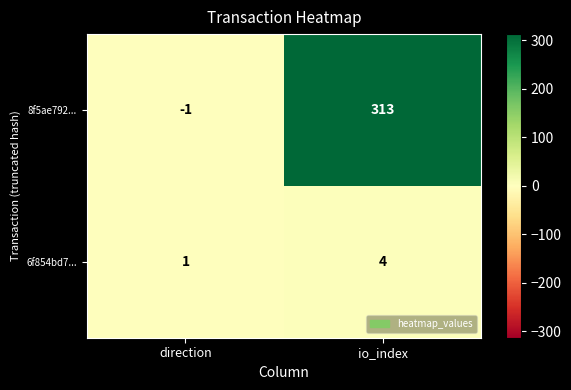

What is the maximum value for 6f854bd7...?

4